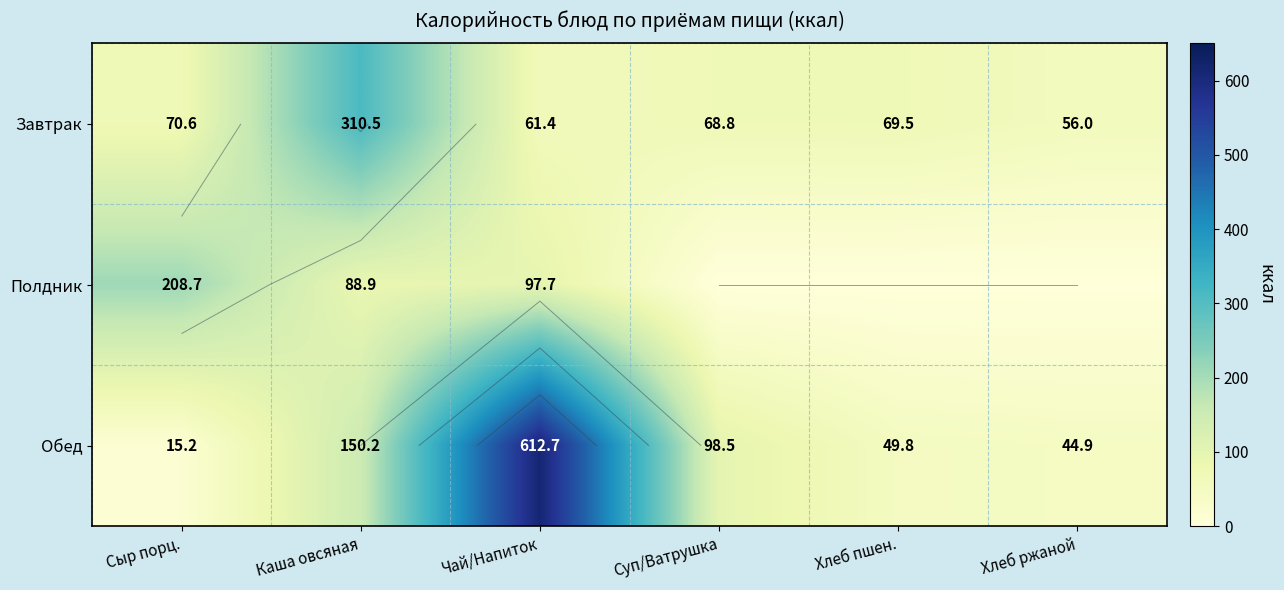

List the labels in order of Завтрак value, largest first.

Каша овсяная, Сыр порц., Хлеб пшен., Суп/Ватрушка, Чай/Напиток, Хлеб ржаной